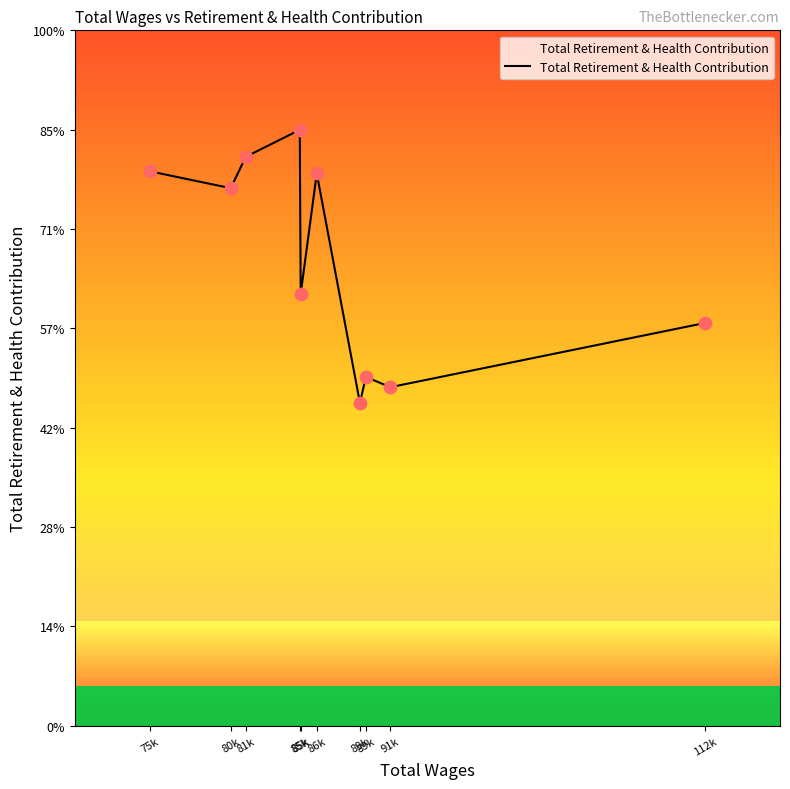

Approximately how many times larger is the value at 91k compared to 85k?

0.8